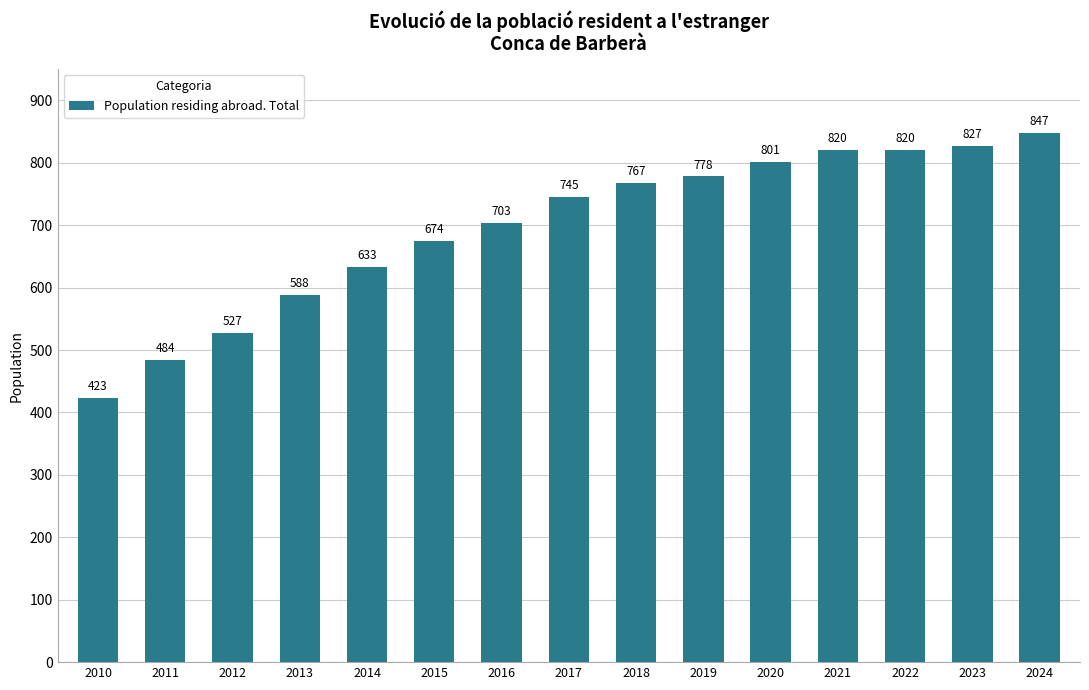

How many categories are shown in the chart?

15